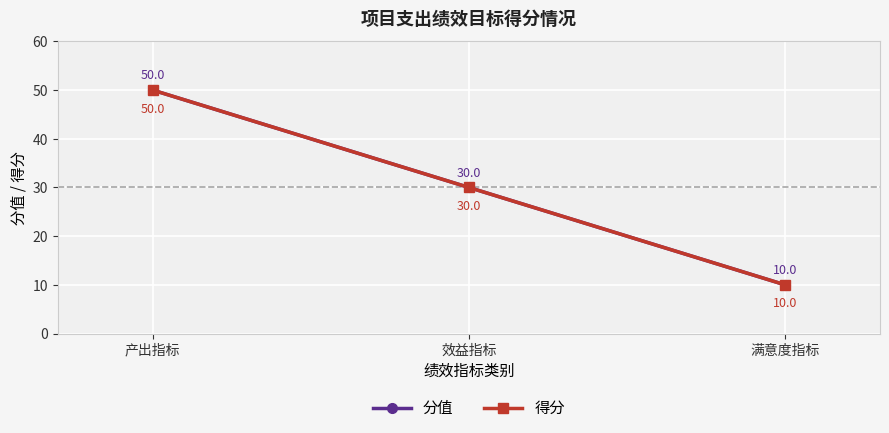

What is the sum of the 分值 values at 产出指标 and 效益指标?

80